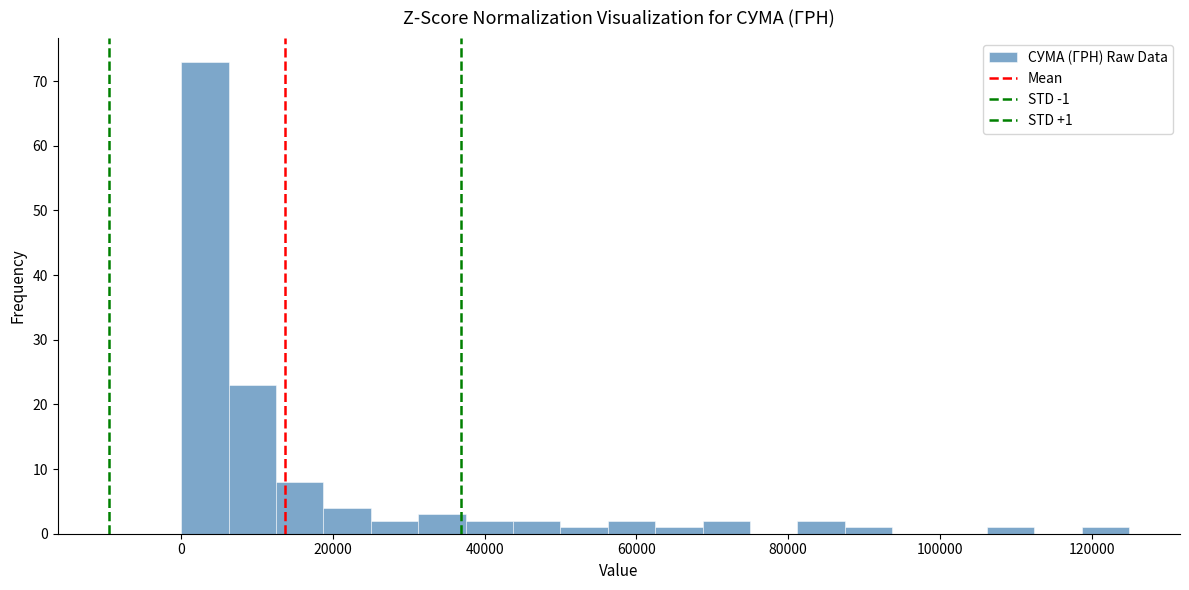

Around what value on the x-axis is the tallest bar? Give the approximate position of its centre, as read against the axis.

4000